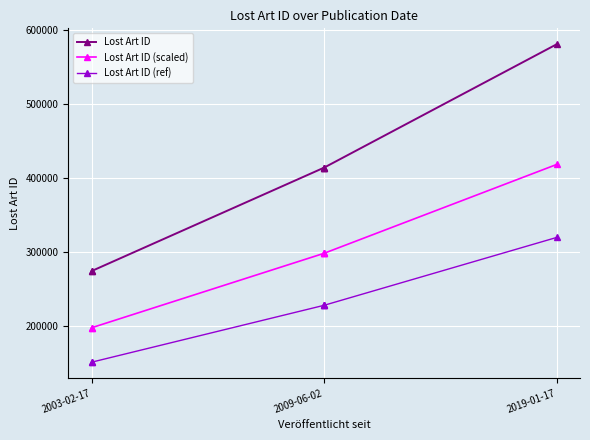

At how many categories does at least one series exceed 532555?

1